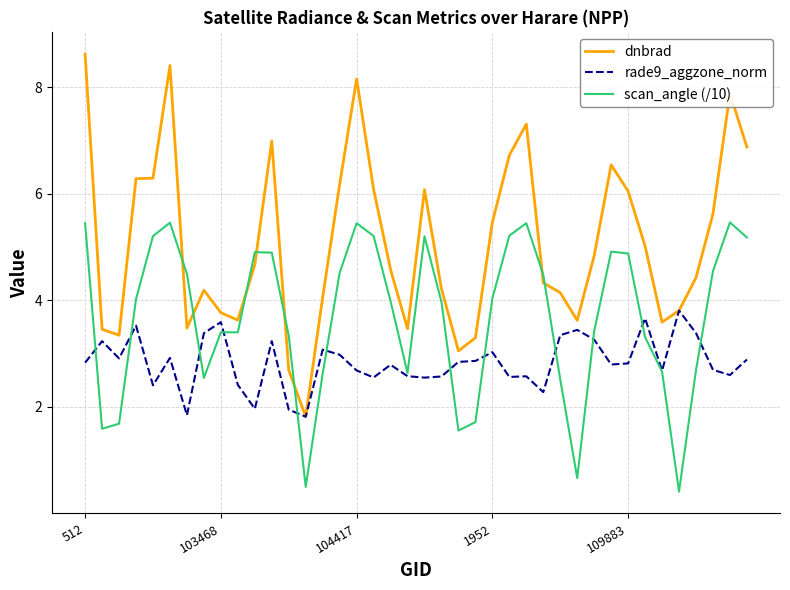

What is the smallest value displayed?

0.4